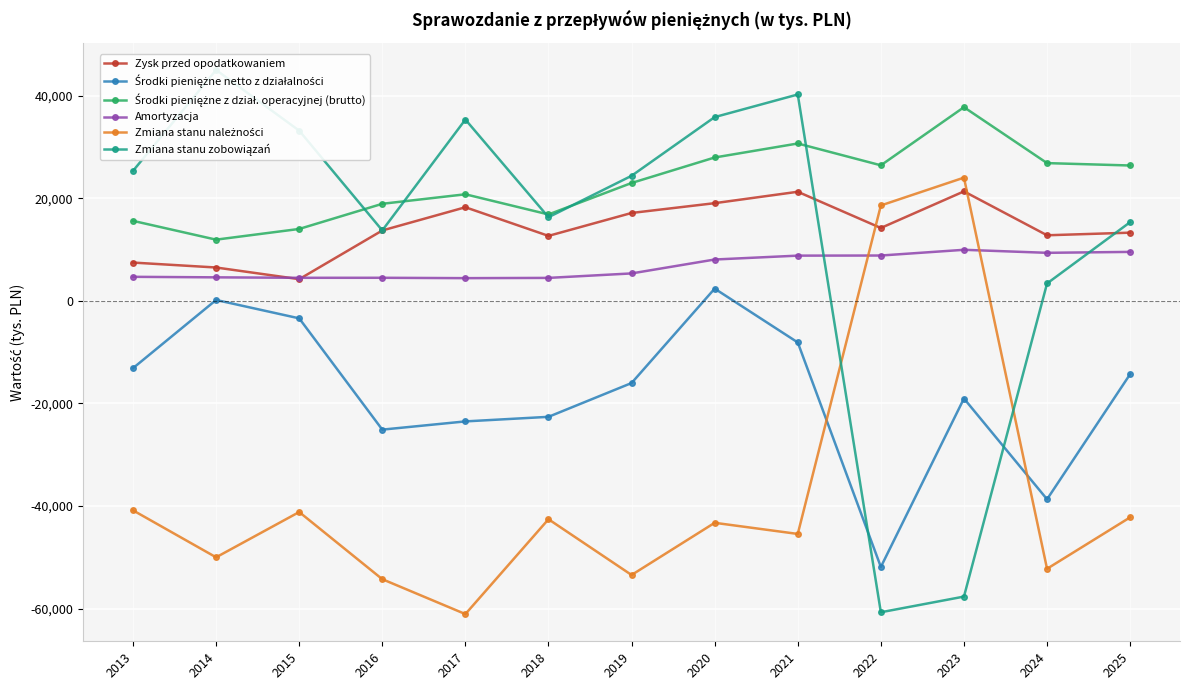

Reading left to right, extract all data points from this chart.

Zysk przed opodatkowaniem: 7451	6489	4214	13707	18233	12652	17120	19027	21252	14193	21327	12770	13278
Środki pieniężne netto z działalności: -13132	159	-3421	-25112	-23508	-22617	-16029	2373	-8116	-51875	-19046	-38685	-14295
Środki pieniężne z dział. operacyjnej (brutto): 15581	11917	14004	18907	20760	16829	22964	27931	30661	26408	37737	26837	26372
Amortyzacja: 4672	4571	4481	4486	4414	4463	5336	8046	8803	8824	9939	9351	9530
Zmiana stanu należności: -40844	-49998	-41172	-54264	-61064	-42577	-53443	-43272	-45443	18584	24005	-52232	-42207
Zmiana stanu zobowiązań: 25322	44989	33163	13716	35325	16292	24364	35804	40213	-60709	-57654	3379	15327